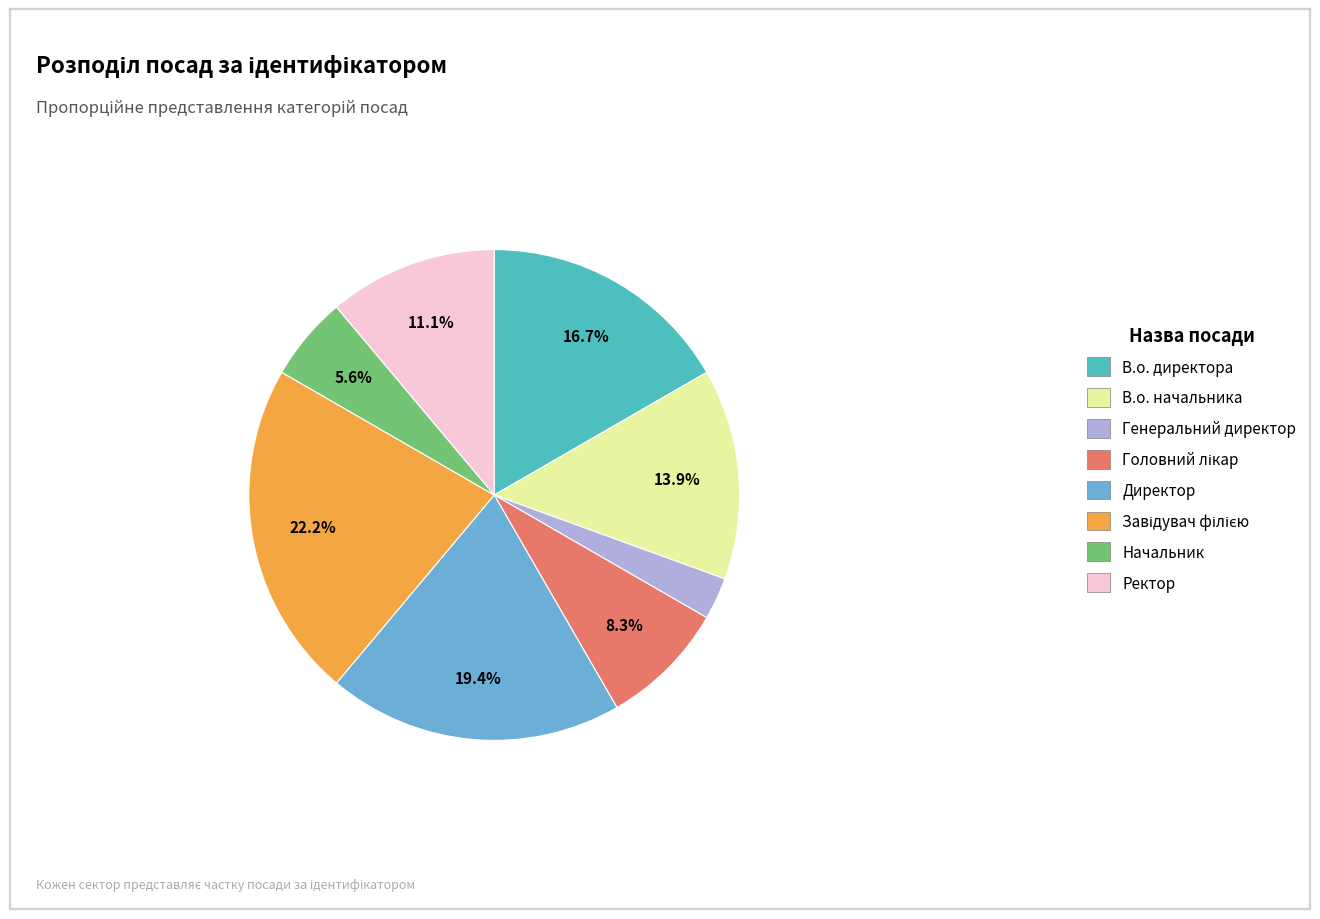

To the nearest percent, what is the difference between the largest and smallest slice percentages?

19%